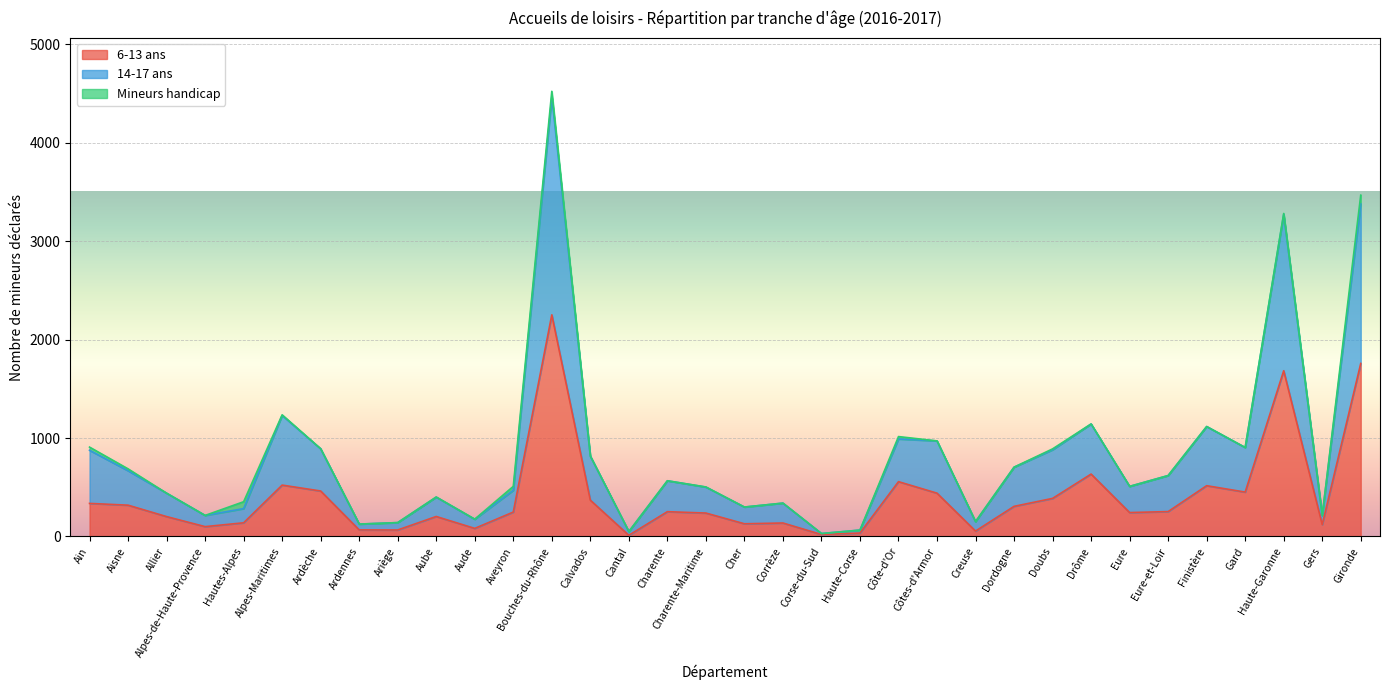

What is the label of the 25th point from the right?

Aube